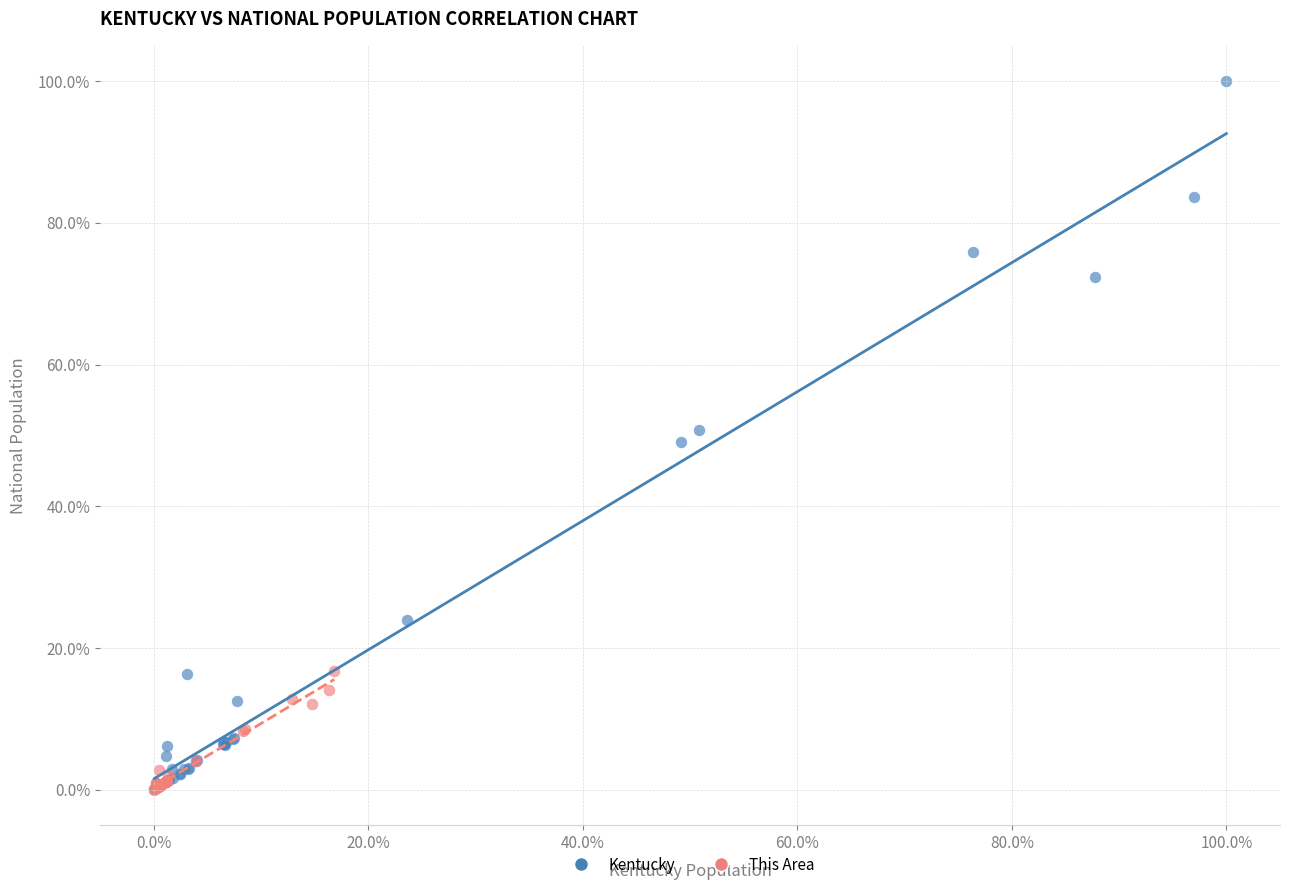

Which series has the largest Y range (max minus min)?

Kentucky